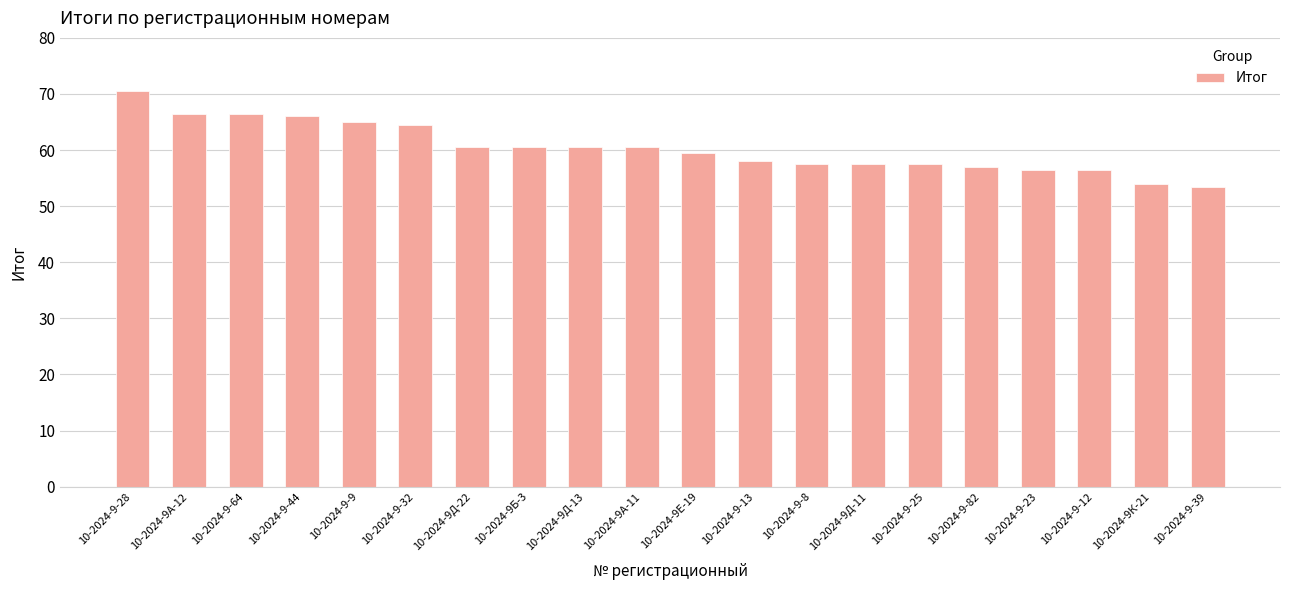

What is the smallest value displayed?

53.5